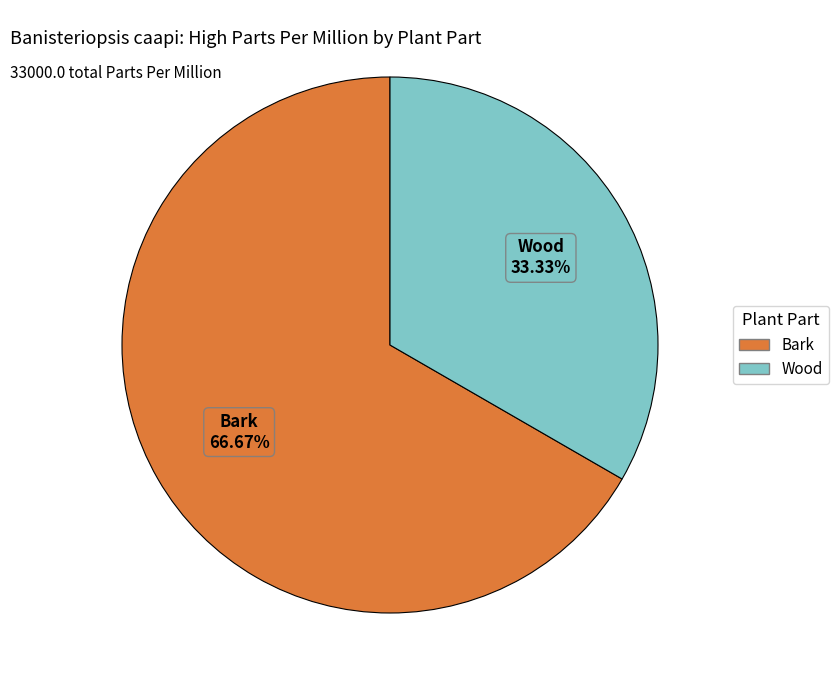

To the nearest percent, what portion does Wood represent?

33%